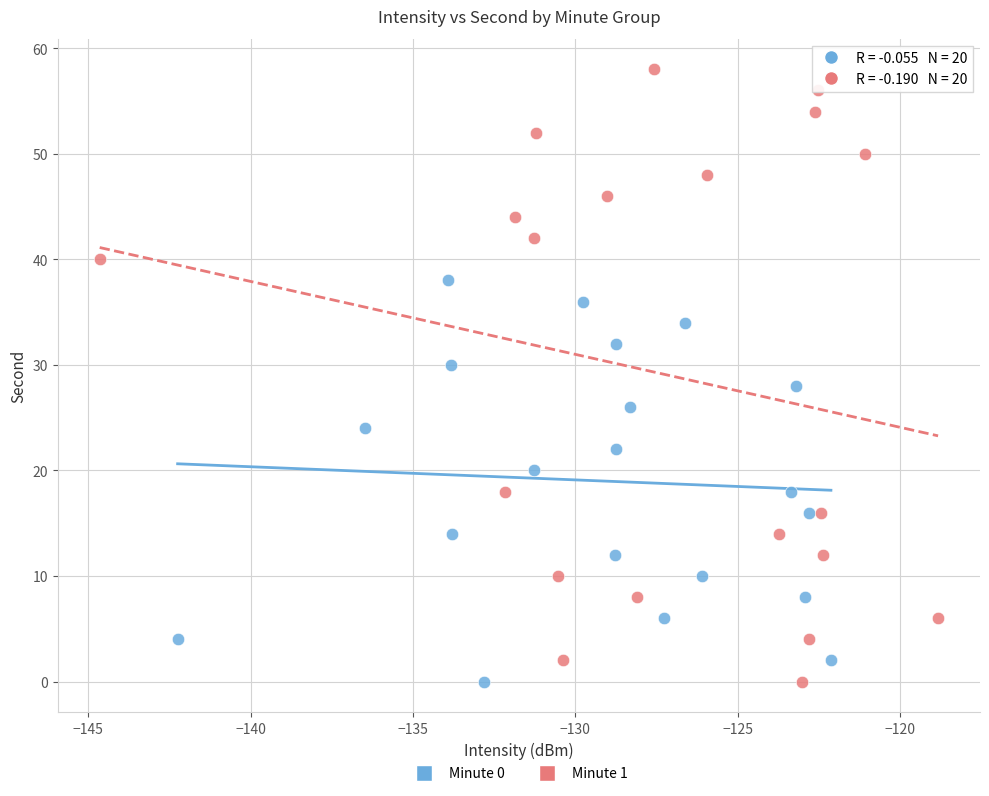

Which series contains the highest Y value?

Minute 1